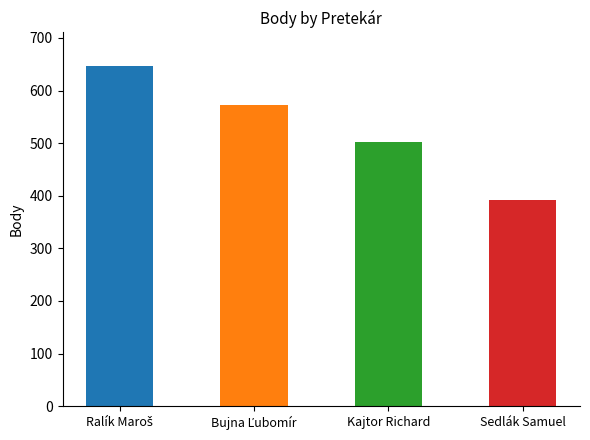

Reading left to right, extract all data points from this chart.

646	572	502	392